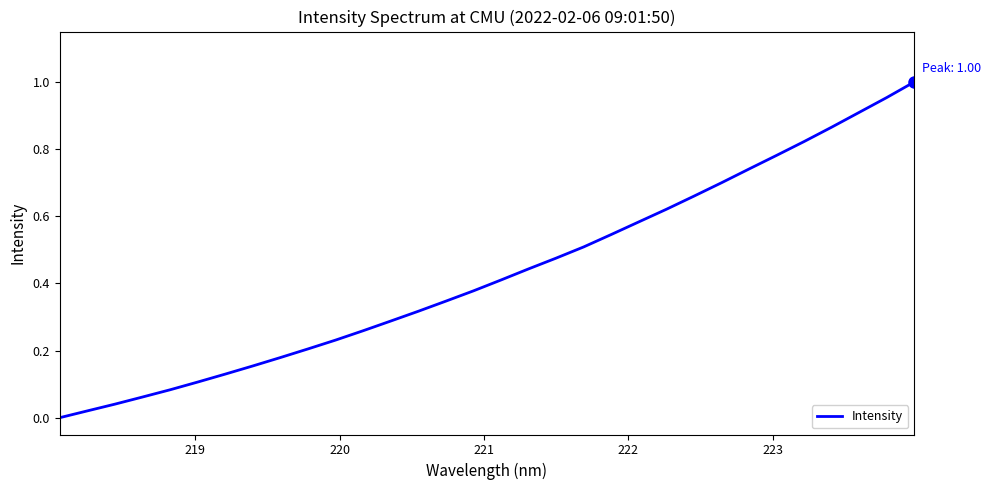

How many lines are shown in the chart?

1